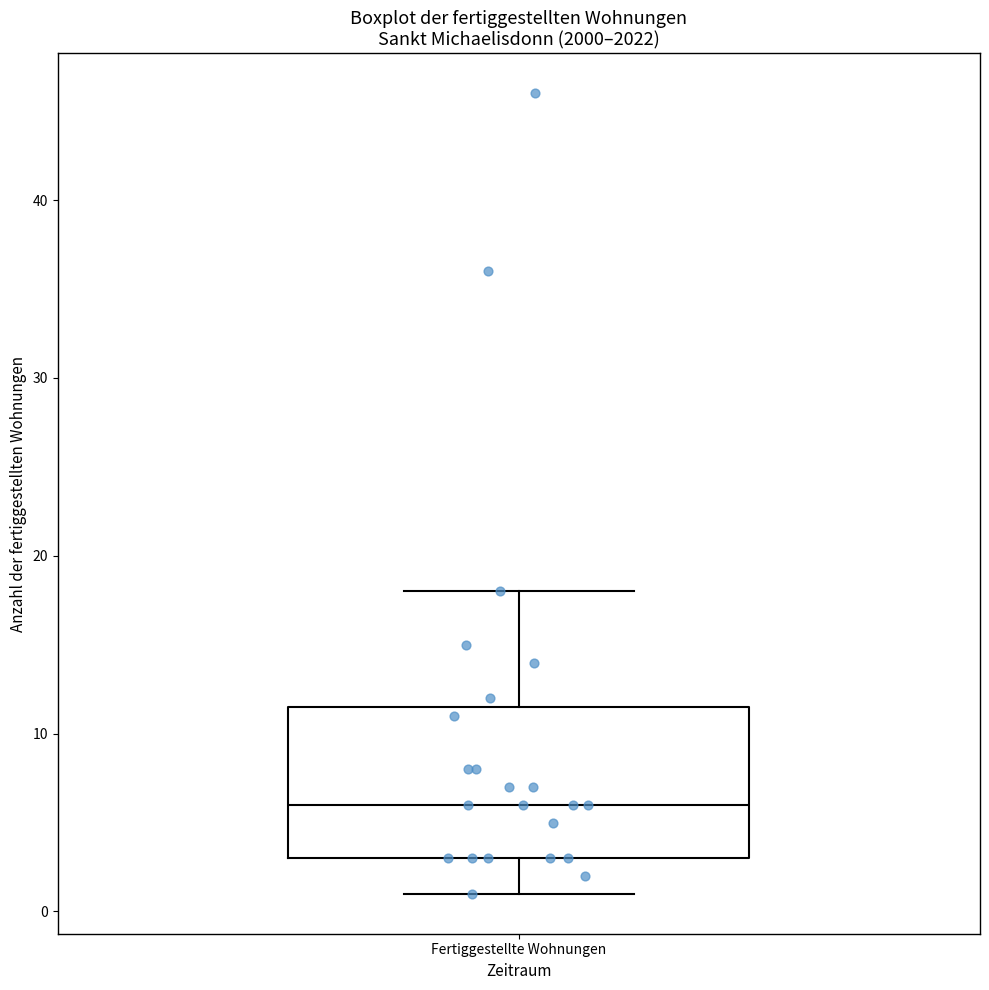

Read this box plot against the y-axis: the position of the median line, the range covered by the box, and the ends of both whiskers. The values are not printed on the chart, so give them approximately, as read against the axis.

median 6, box 3 to 12, whiskers 1 to 18